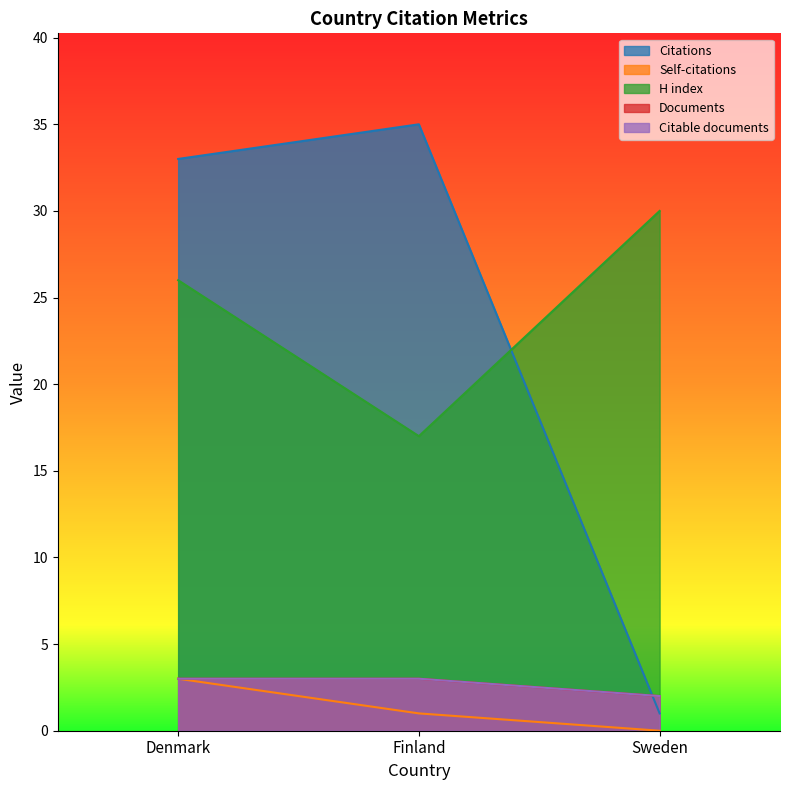

At which label does H index reach its minimum?

Finland